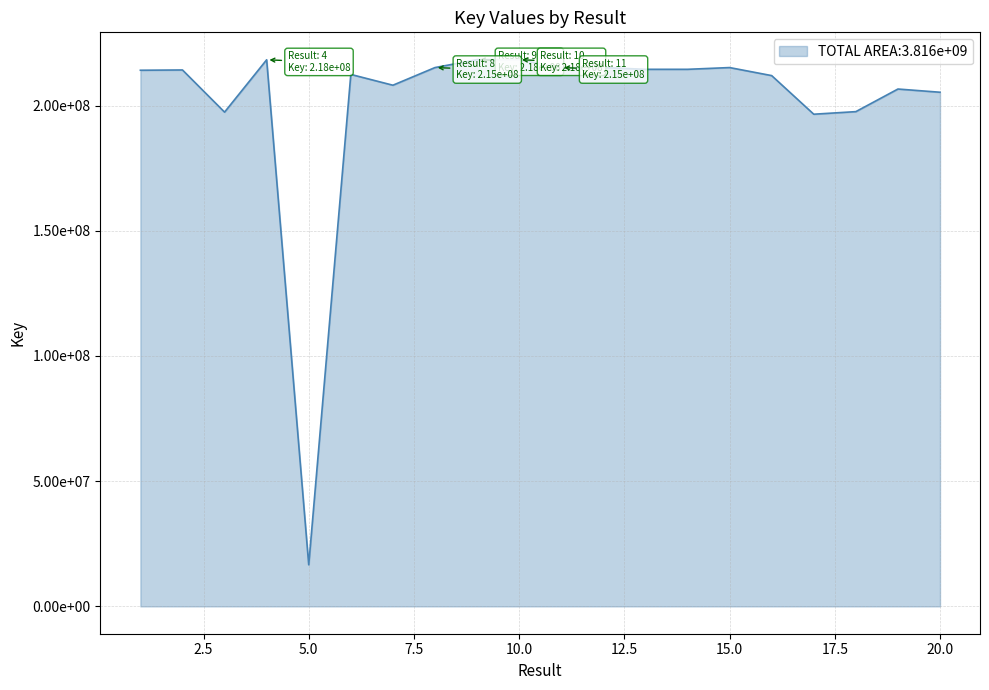

Does the chart have visible grid lines?

Yes